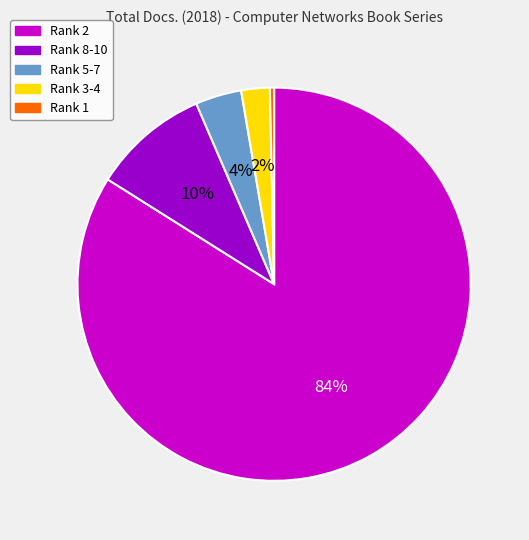

Which slice is the smallest?

Rank 1